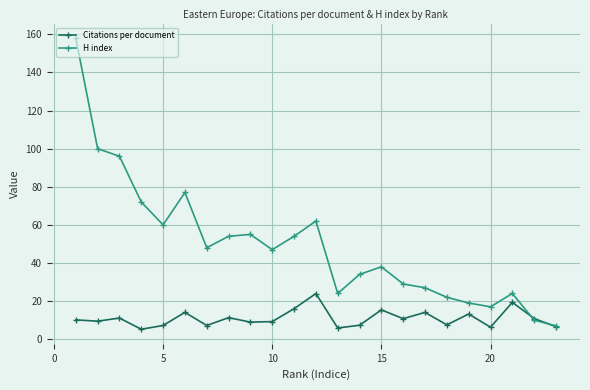

In H index, how many points are higher than both neighbors (excluding endpoints)?

5